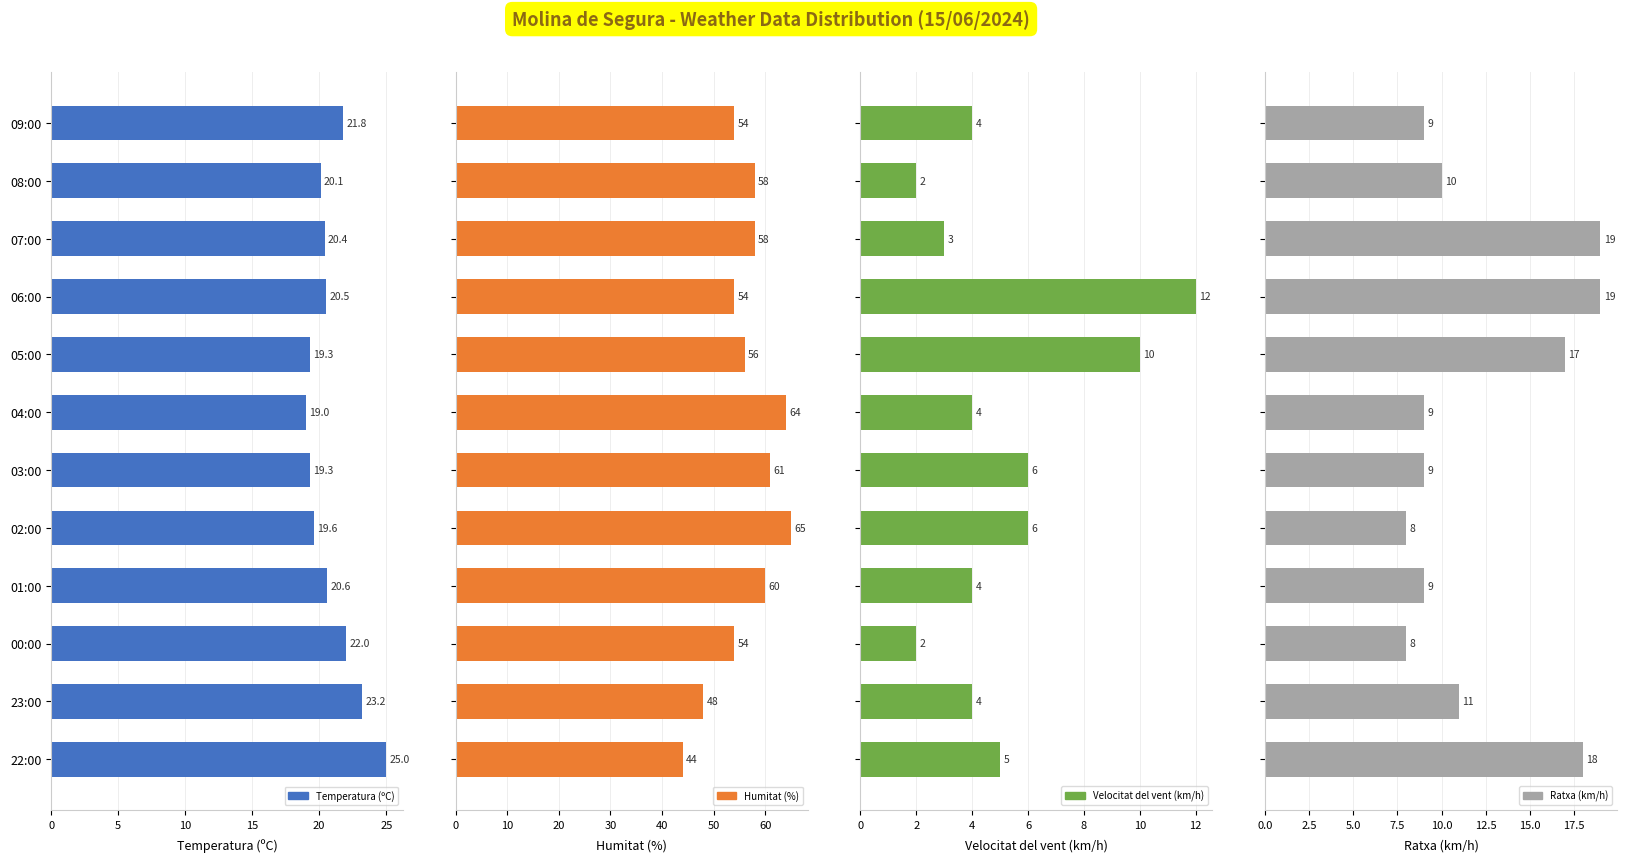

What is the difference between the second highest and minimum values in the Velocitat del vent (km/h) series?

8.0